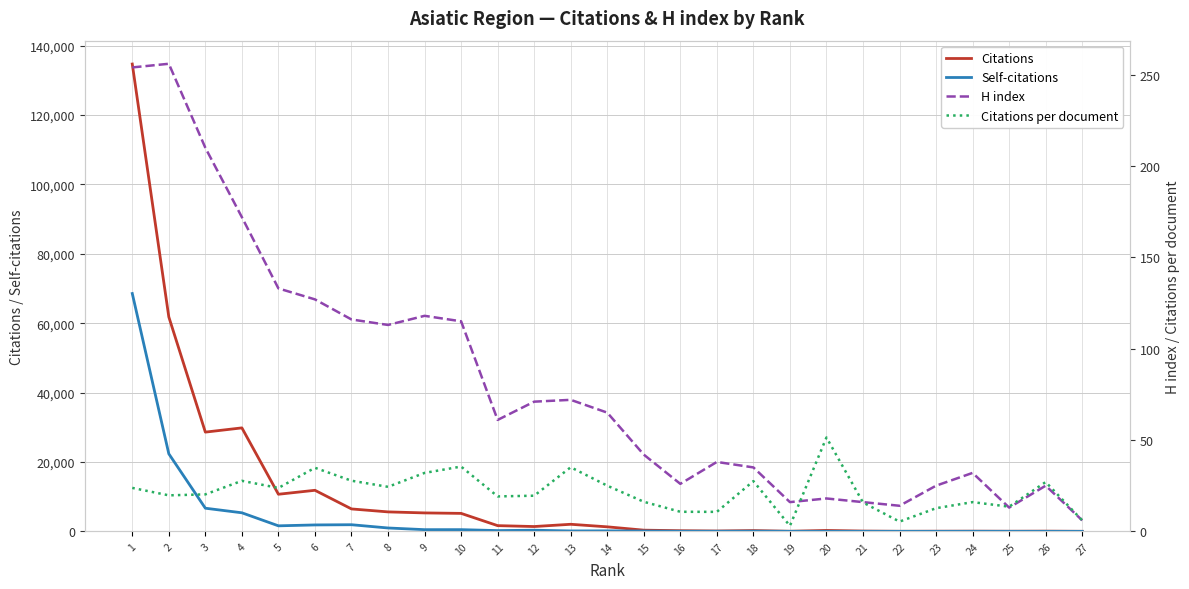

Is it true that Self-citations equals 11.9 at 16?

False